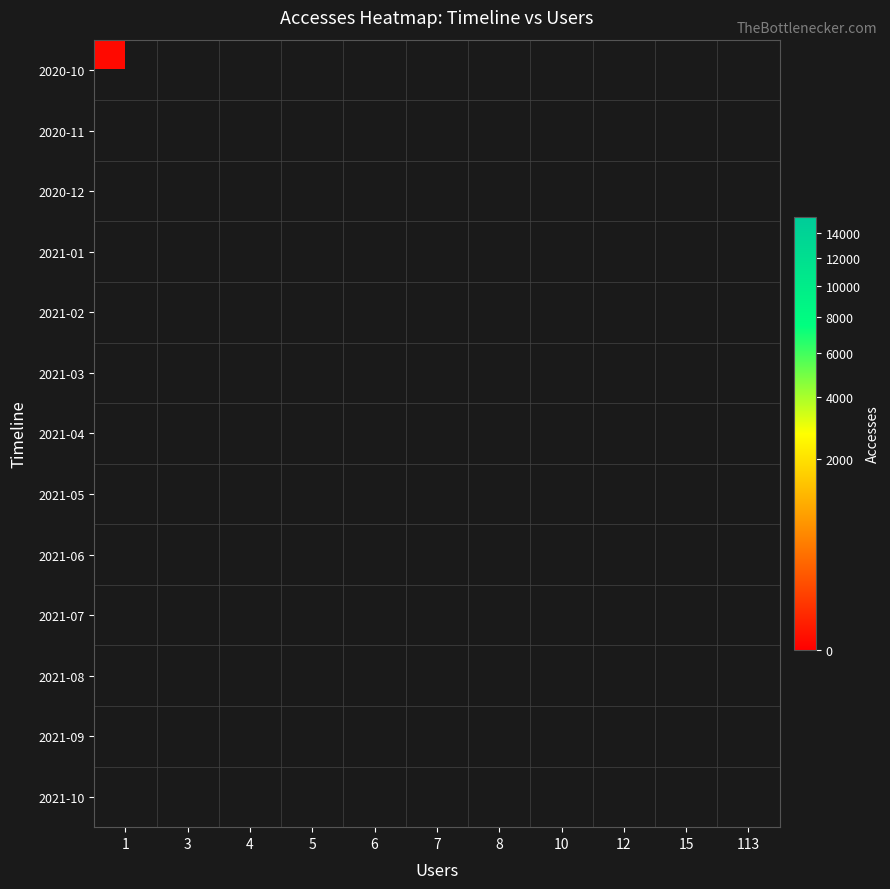

Which category has the lowest value across all series?

1